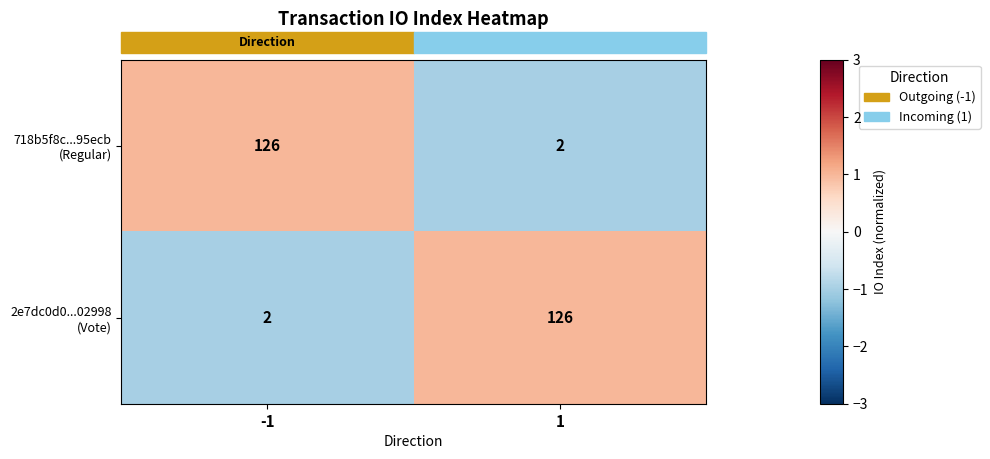

Count the number of data series in this chart.

2